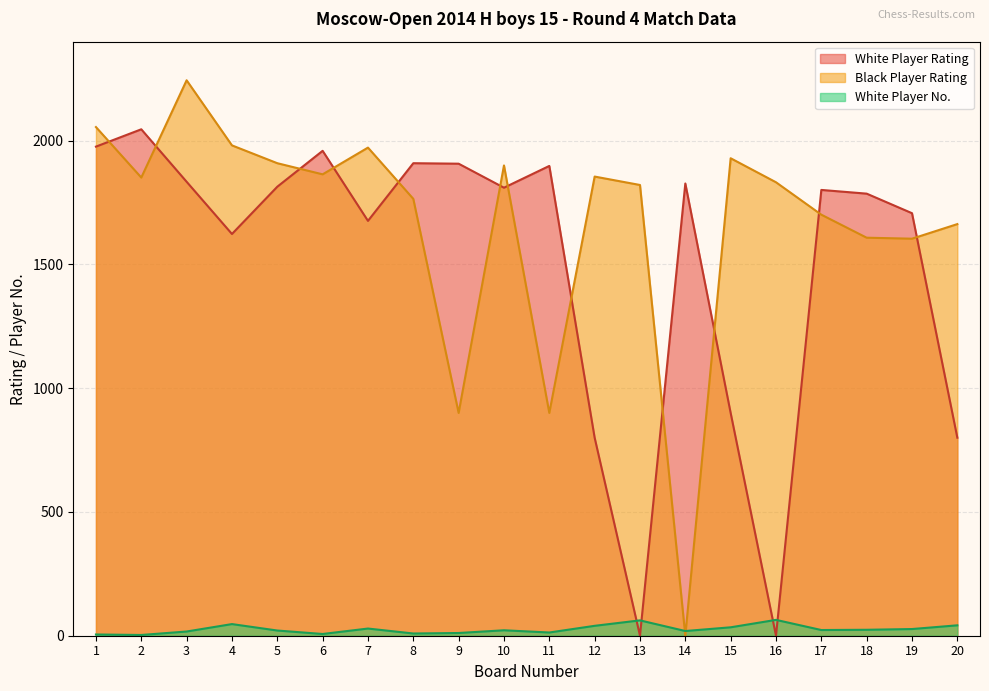

What is the maximum value for White Player No.?

64